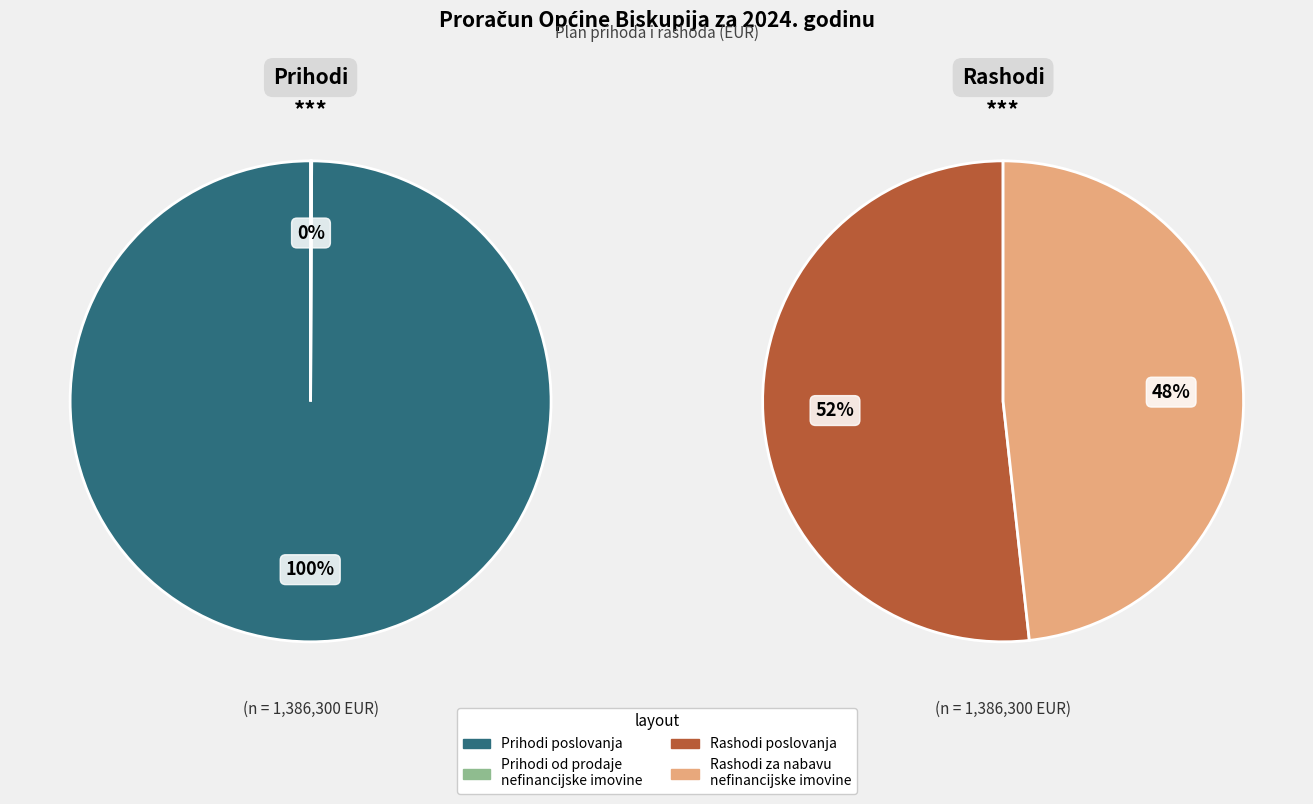

Rank the categories by value from highest to lowest.

Prihodi poslovanja, Rashodi poslovanja, Rashodi za nabavu nefinancijske imovine, Prihodi od prodaje nefinancijske imovine